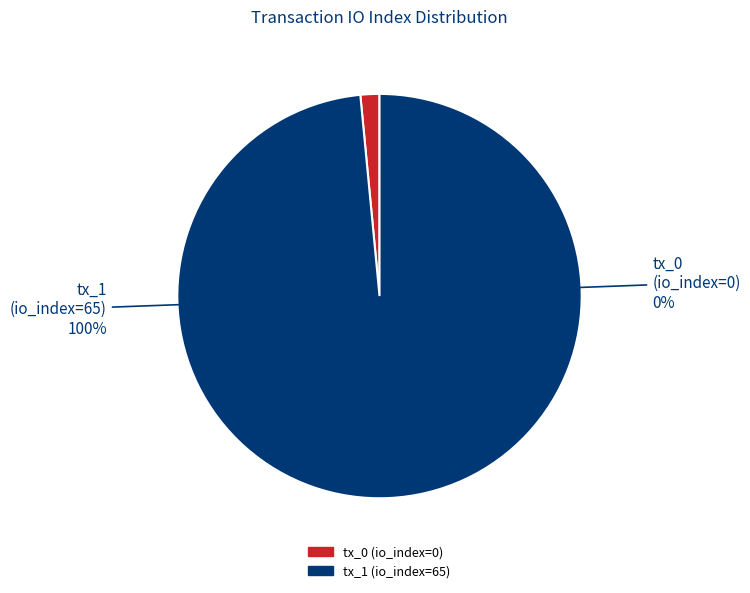

How many slices are in this pie chart?

2